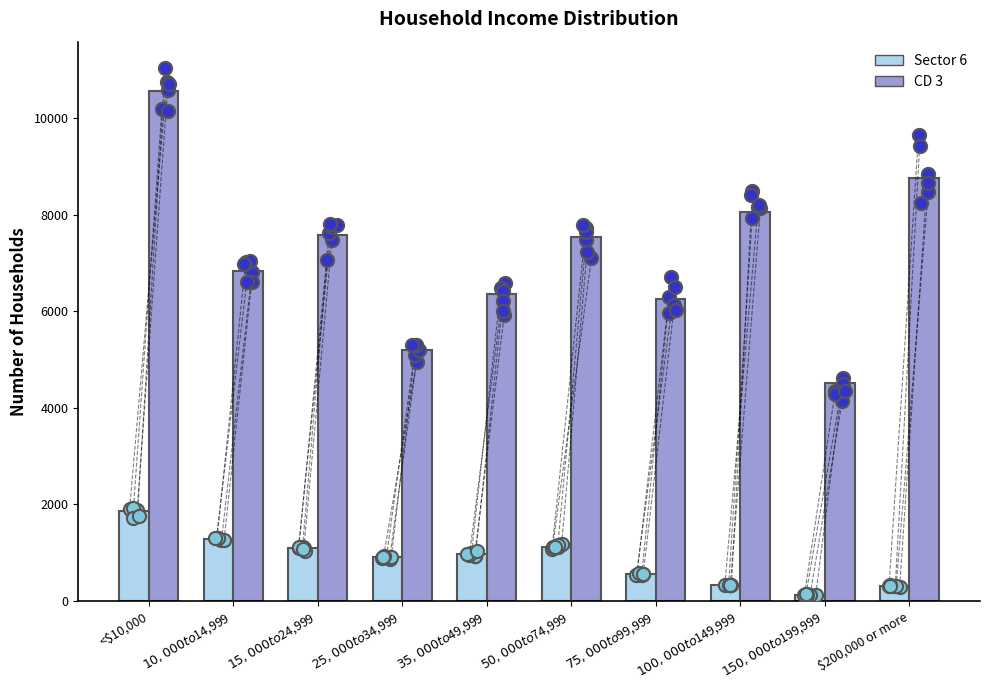

What are all the series names shown in the legend?

Sector 6, CD 3